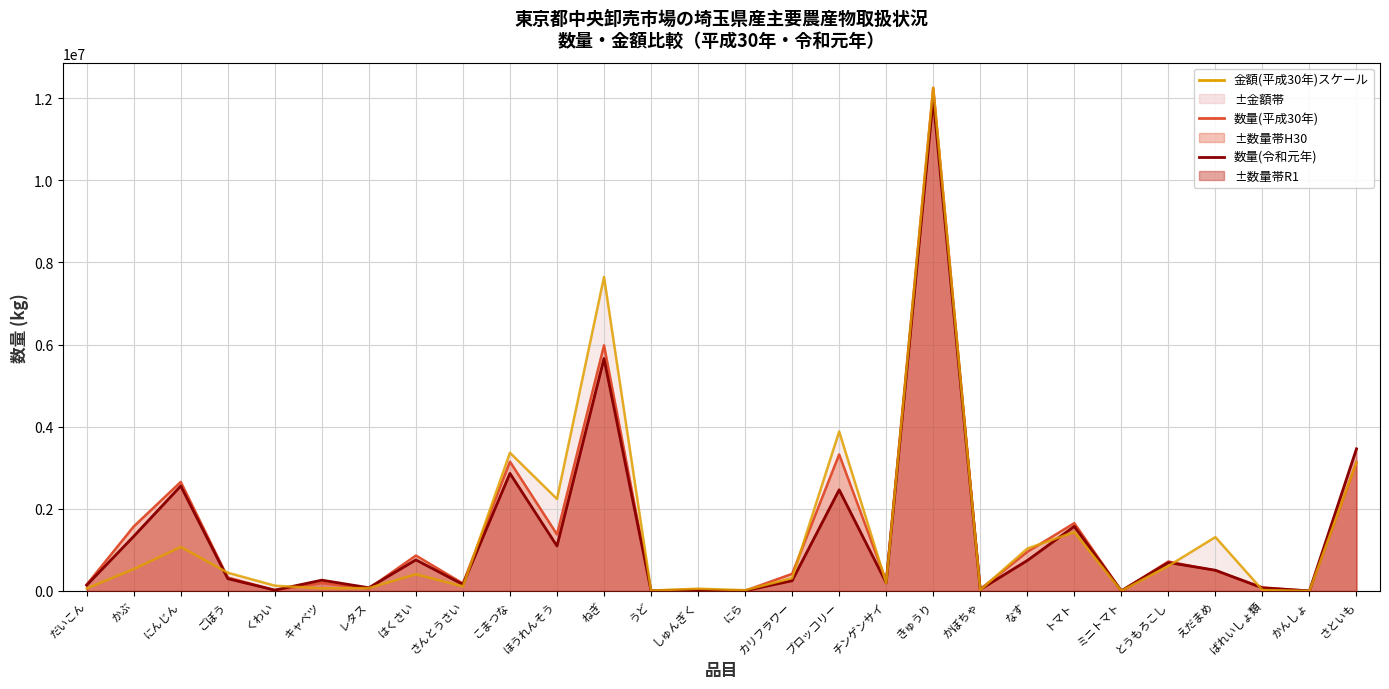

What is the highest value of the 数量(令和元年)_line series?

11985765.0